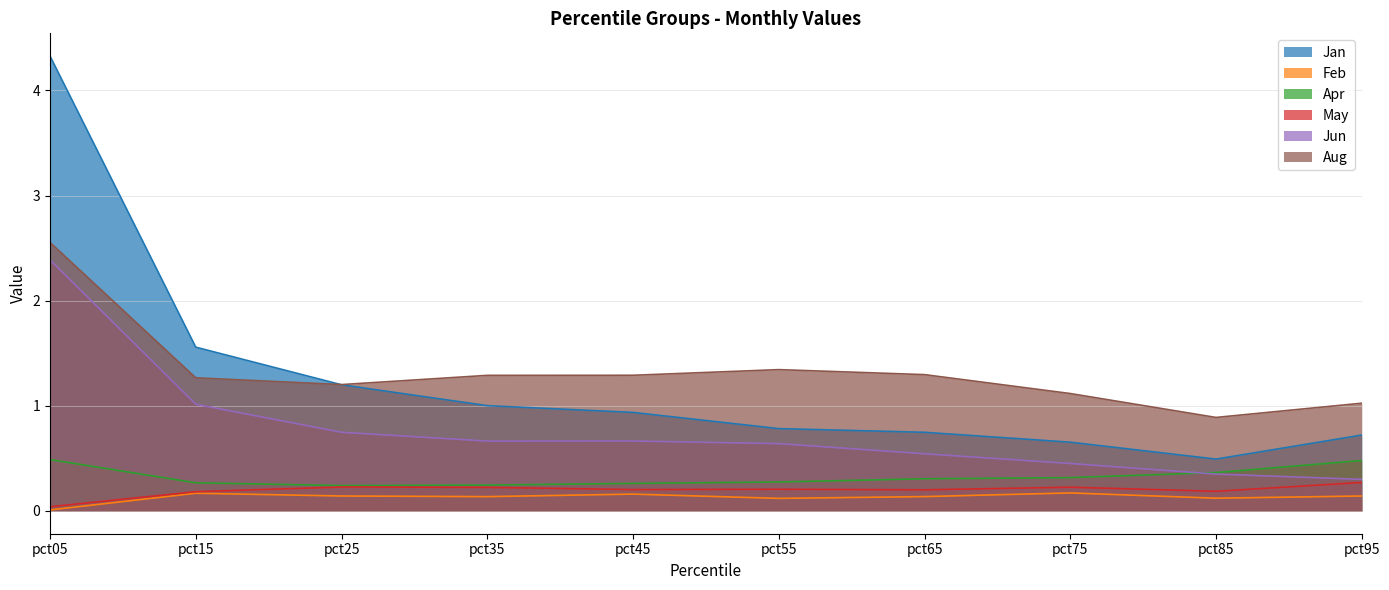

True or false: Jun and Feb intersect in this chart.

False